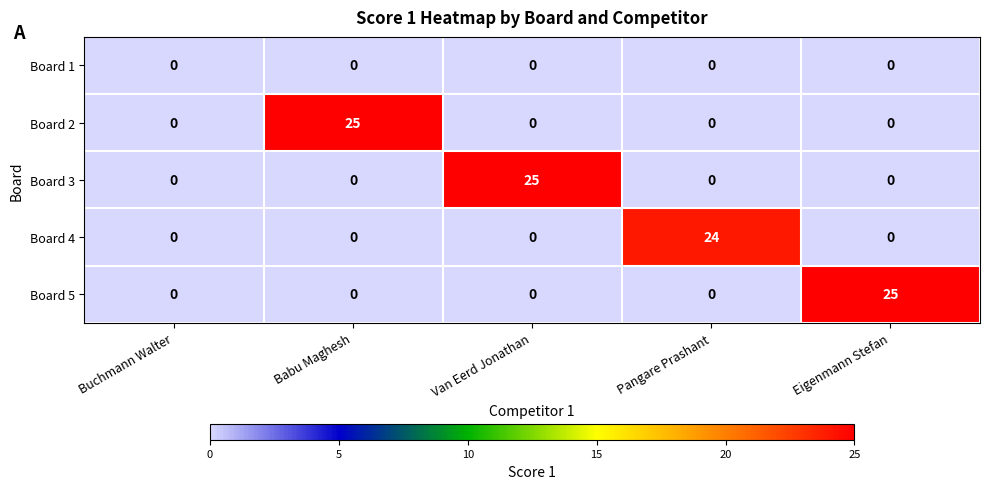

Between Pangare Prashant and Eigenmann Stefan, which series saw the biggest shift?

Board 5